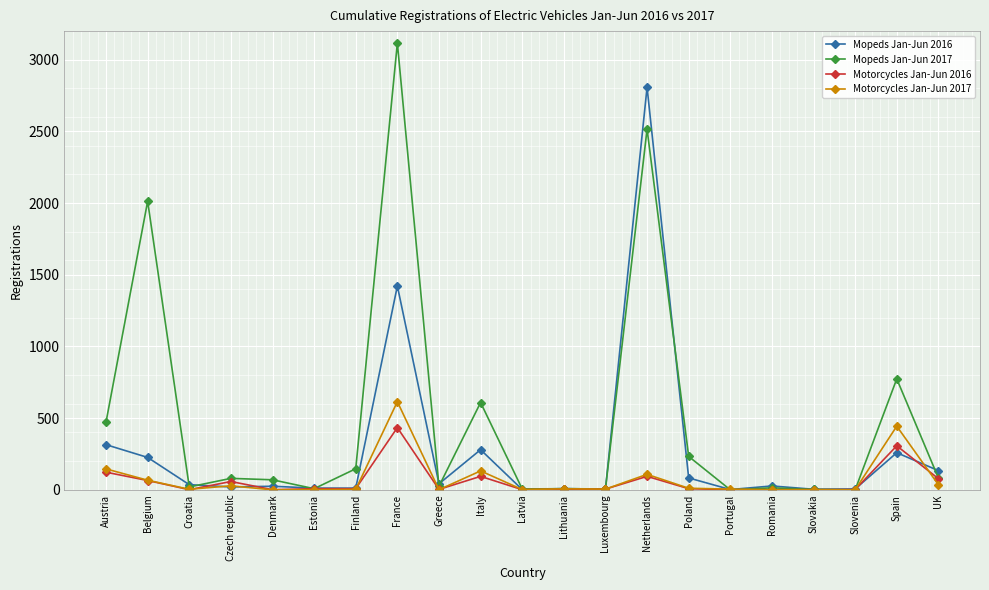

How many values in the Mopeds Jan-Jun 2016 series are below 27?

10